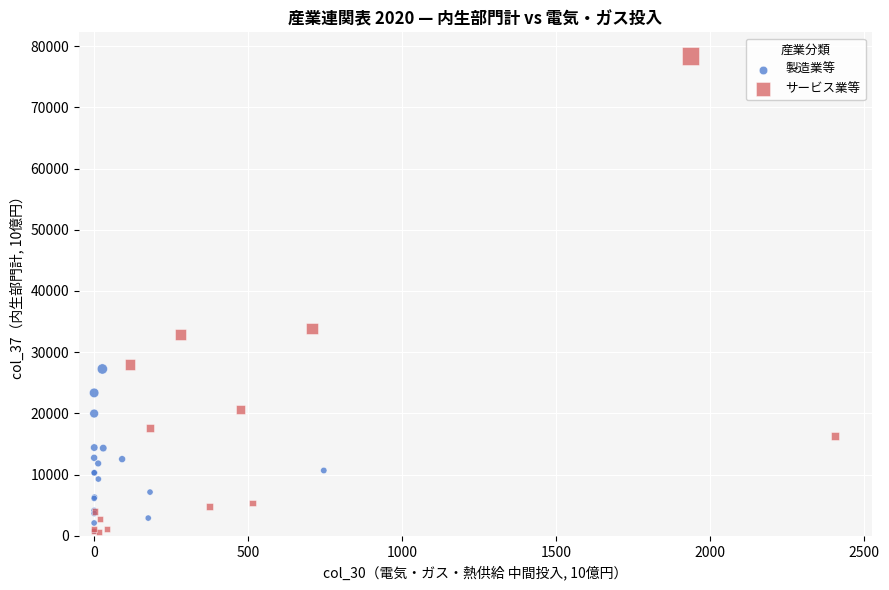

What are all the series names shown in the legend?

製造業等, サービス業等